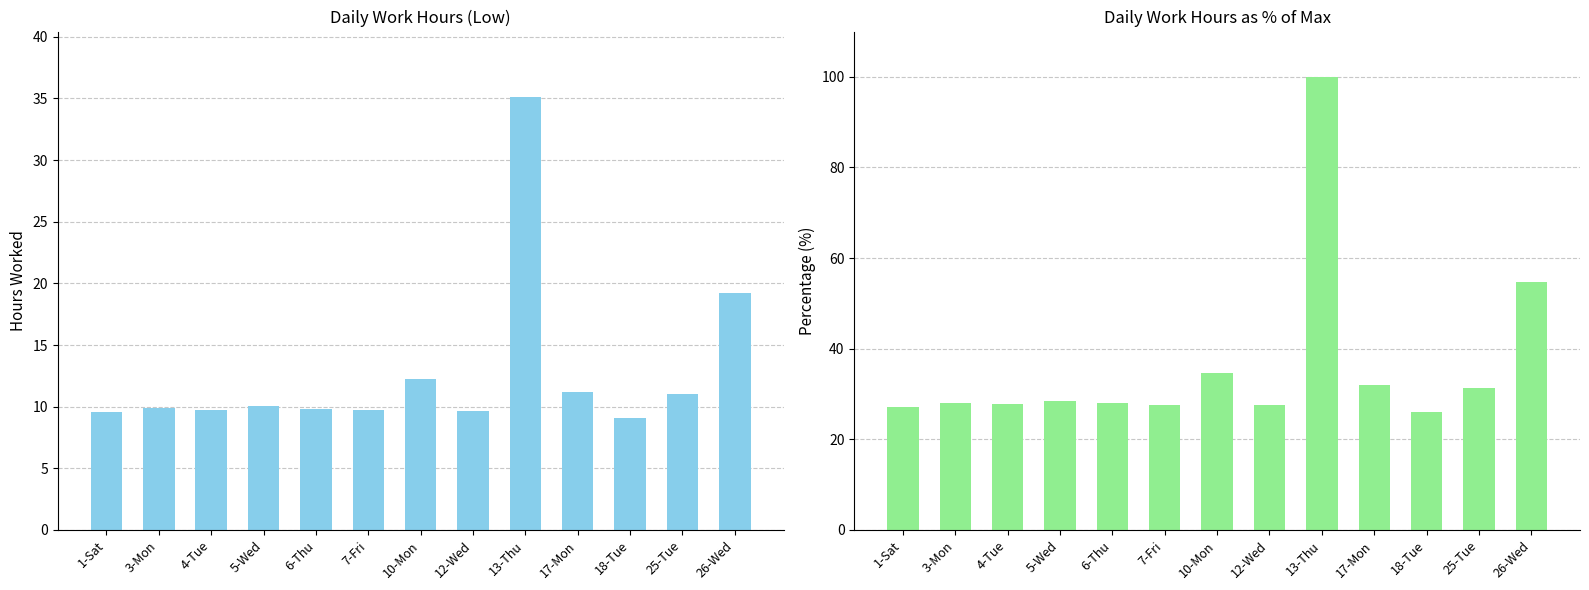

How many data points in Low (%) are above 28?

7